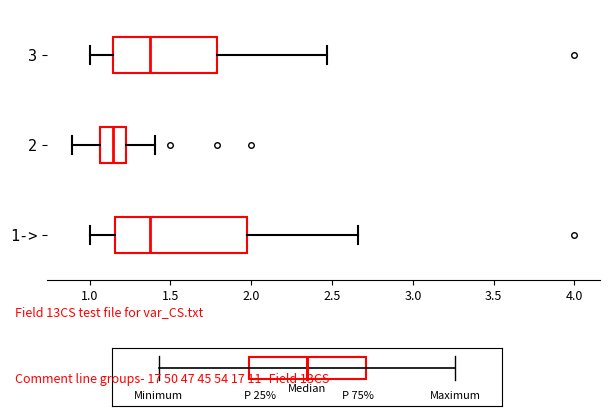

Where does the right whisker of the box for 3 end on the x-axis? The values are not printed on the chart, so give them approximately, as read against the axis.

2.45